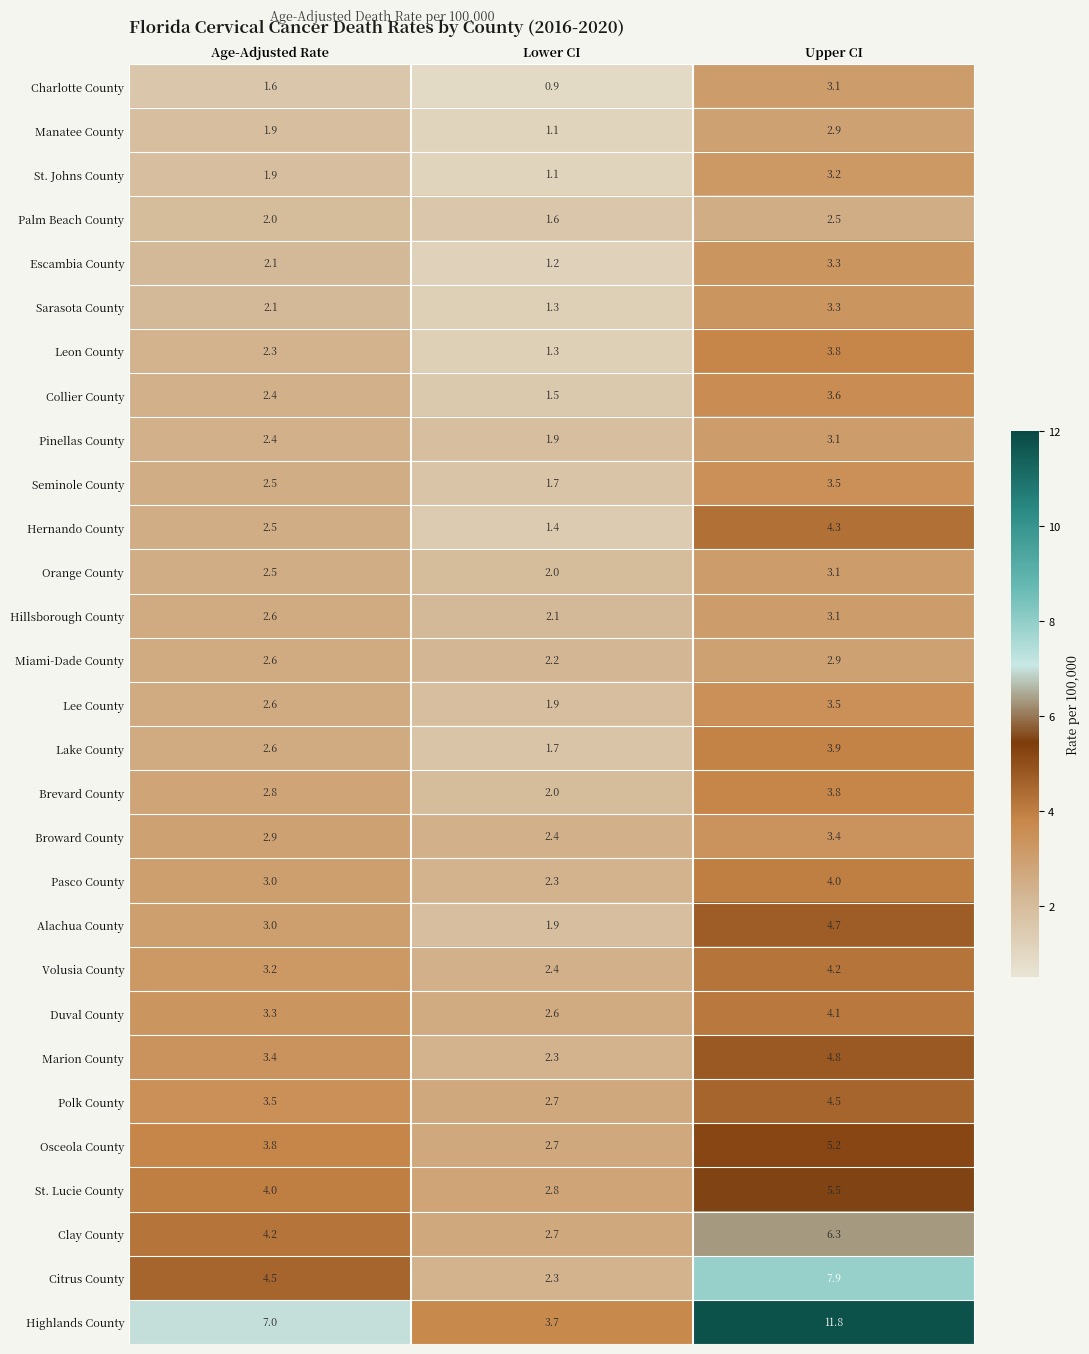

The St. Lucie County series shows 4.0 at Age-Adjusted Rate. True or false?

True